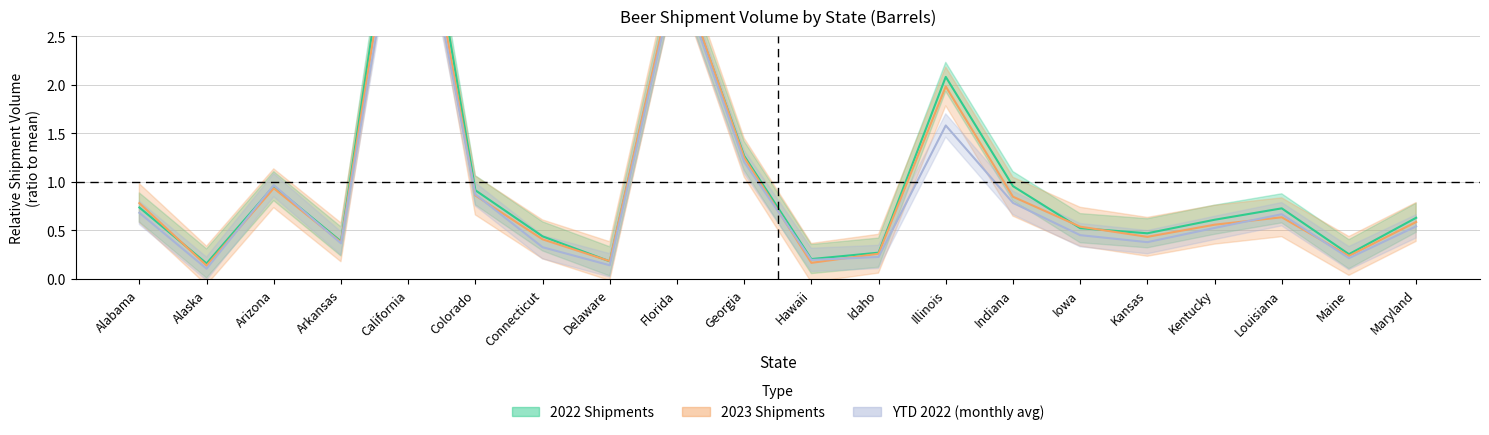

Which category has the highest value in the YTD 2022 series?

California